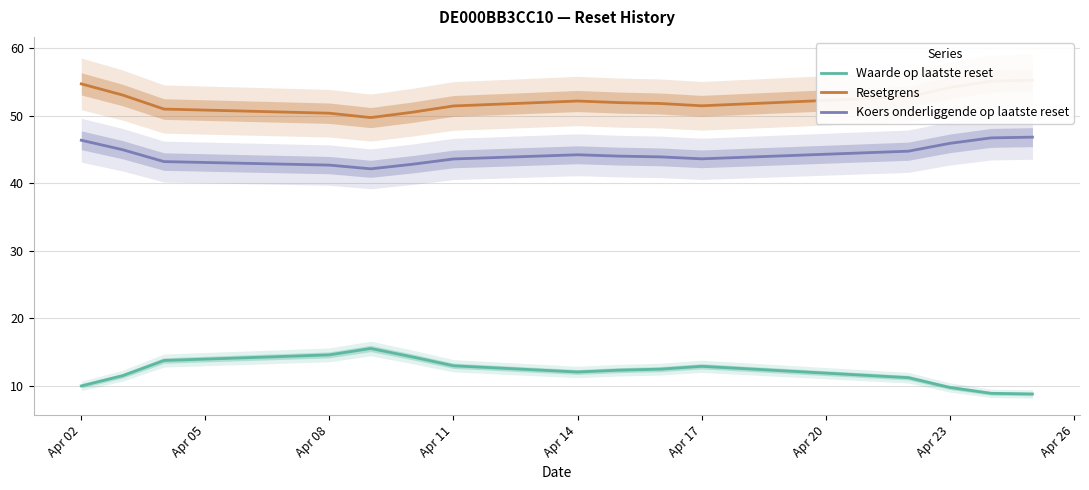

Is it true that Koers onderliggende op laatste reset equals 66.7 at Apr 11?

False